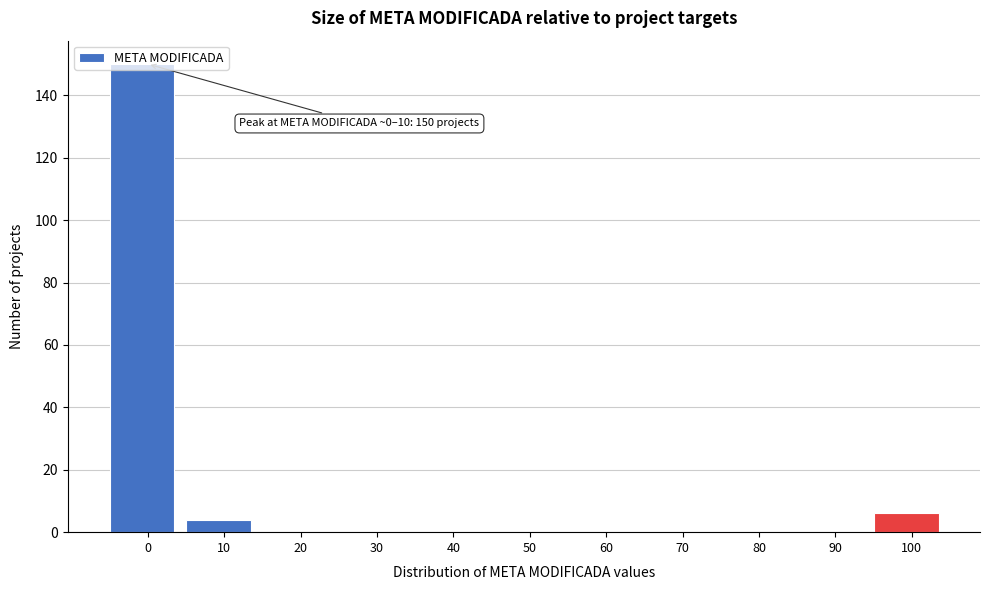

The value at 80 is -87. True or false?

False